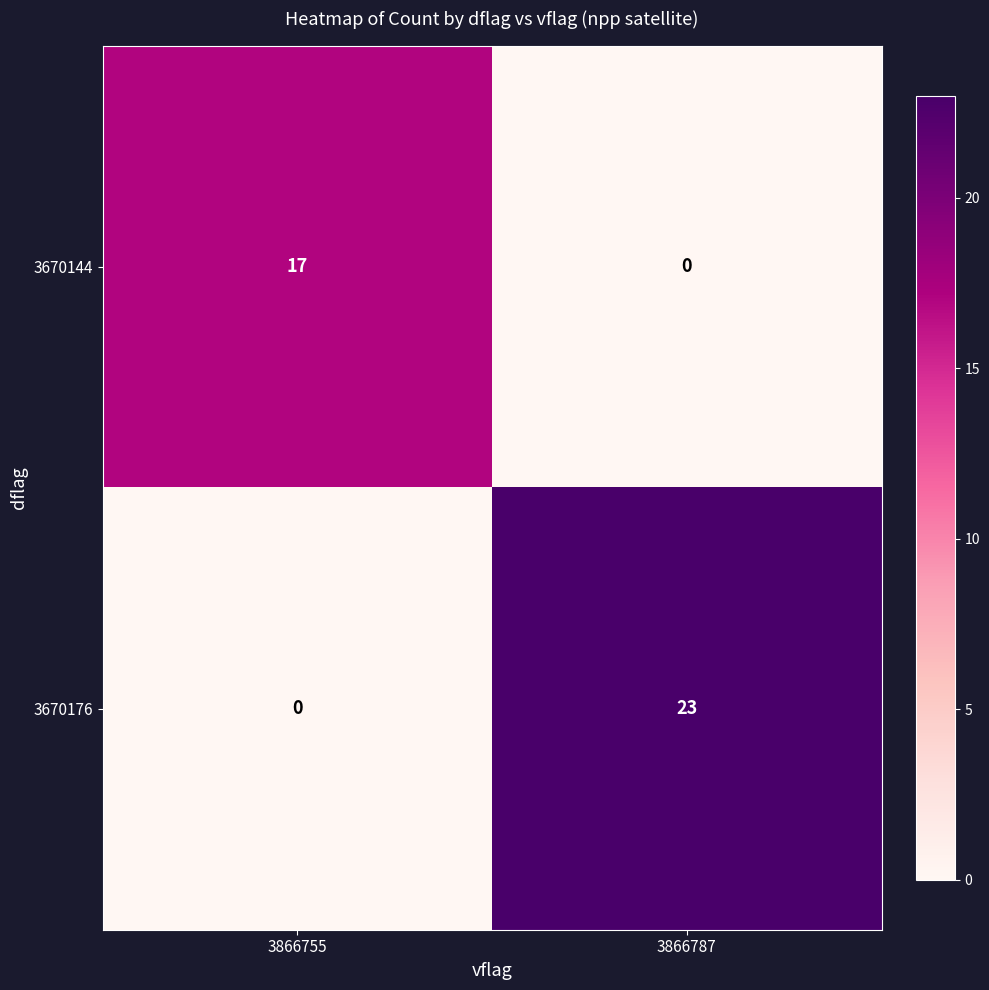

Is it true that 3670144 equals 17 at 3866755?

True